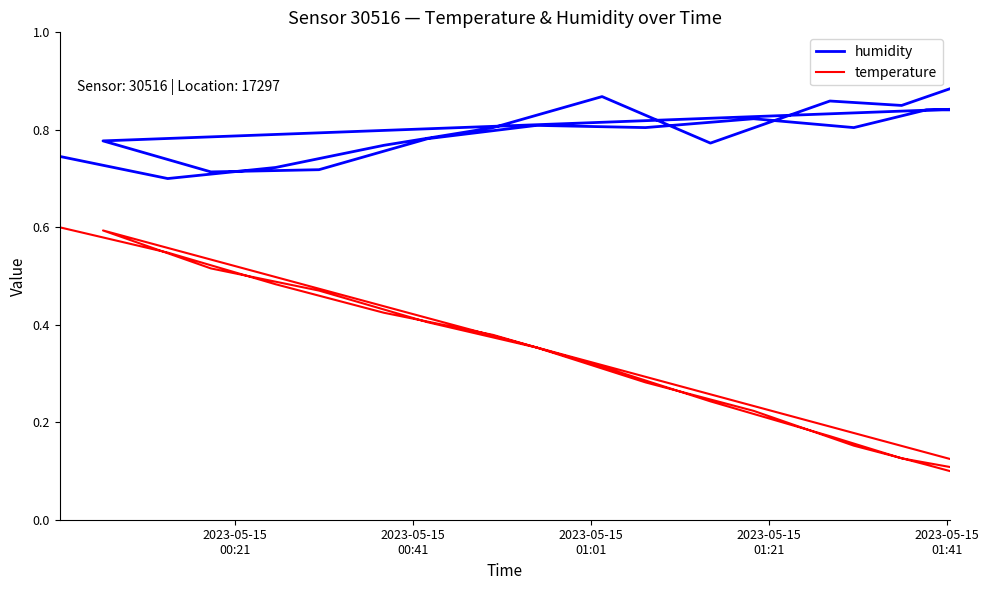

What is the difference between the maximum and second lowest values in the humidity series?

0.2